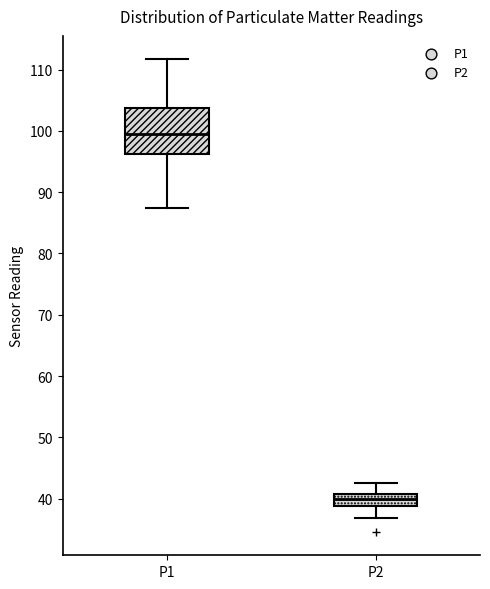

Reading left to right, read every box against the y-axis: the position of its median line, the range the box covers, and the ends of its whiskers. The values are not printed on the chart, so give them approximately, as read against the axis.

P1: median 100, box 96 to 104, whiskers 87 to 112
P2: median 40, box 39 to 41, whiskers 37 to 43